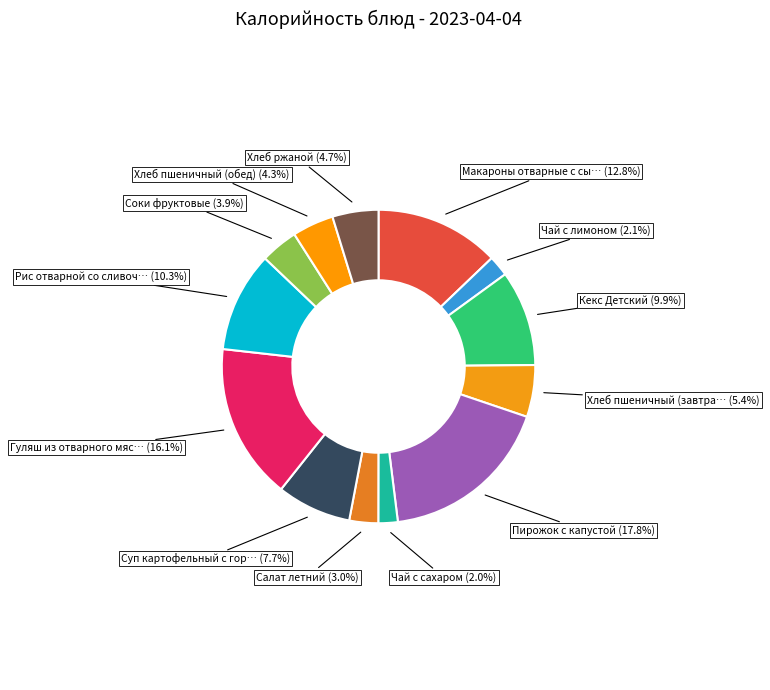

Rank the categories by value from lowest to highest.

Чай с сахаром, Чай с лимоном, Салат летний, Соки фруктовые, Хлеб пшеничный (обед), Хлеб ржаной, Хлеб пшеничный (завтрак), Суп картофельный с горохом, Кекс Детский, Рис отварной со сливочным маслом, Макароны отварные с сыром, Гуляш из отварного мяса, Пирожок с капустой